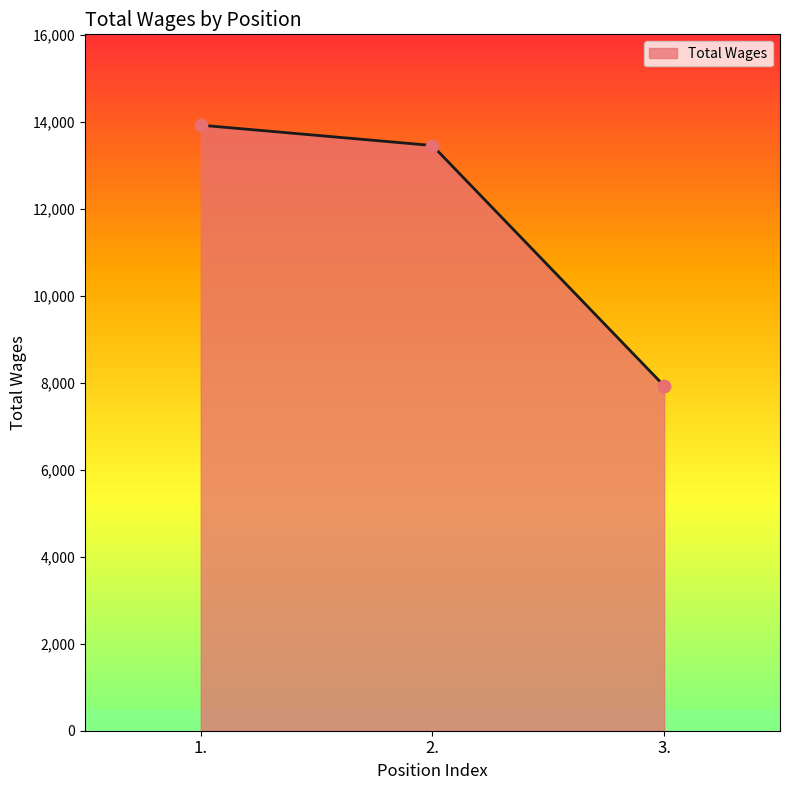

What is the change in value from 2. to 3.?

-5530